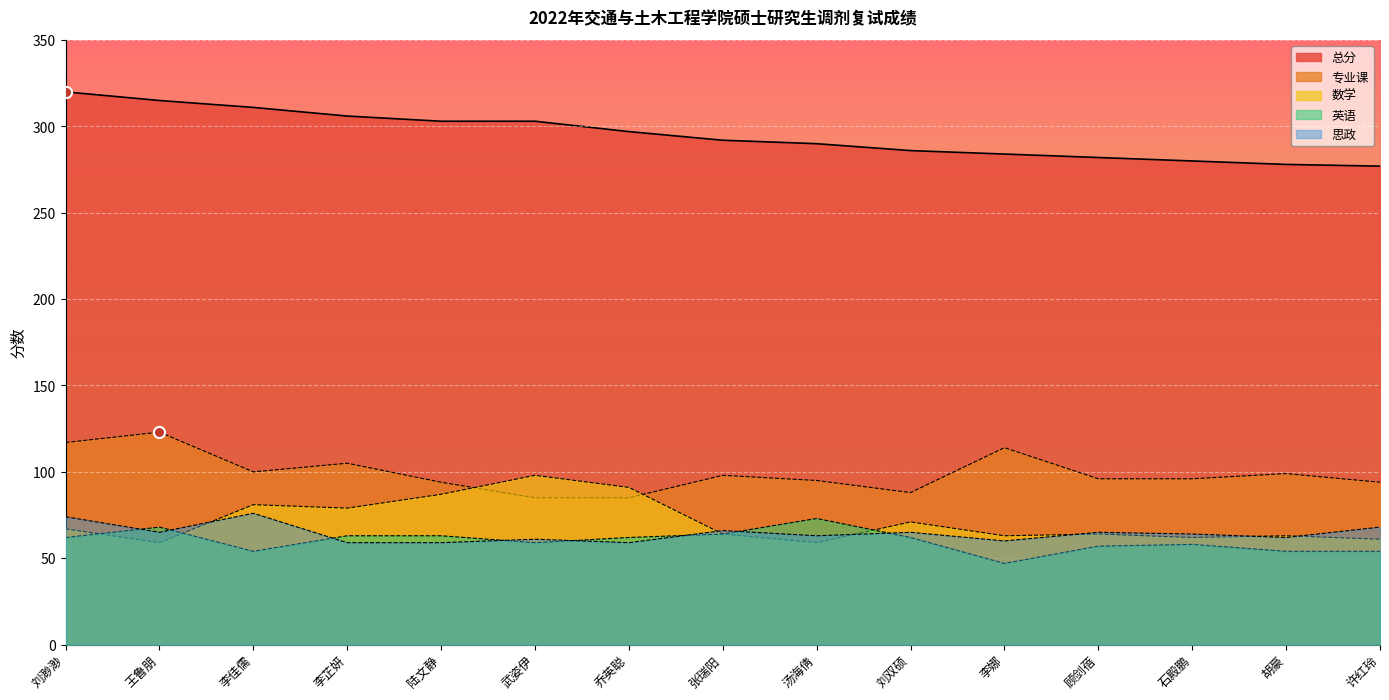

List the series in order of their peak value, highest first.

总分, 专业课, 数学, 思政, 英语